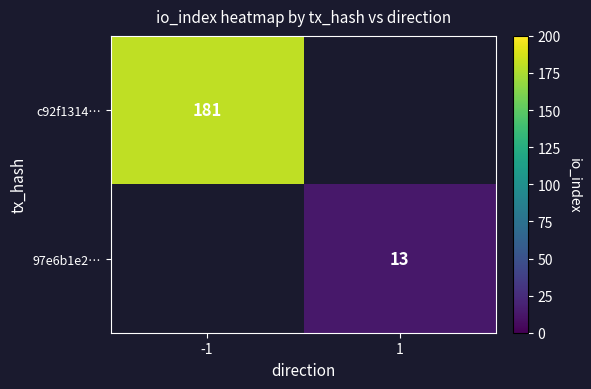

Which category has the highest value across all series?

-1